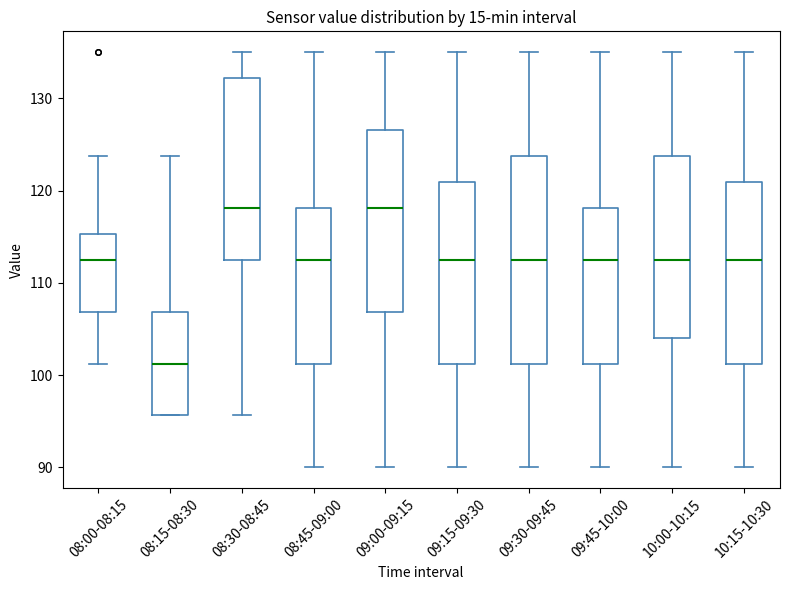

Reading left to right, transcribe this box plot: for each box, give where its median line is, the range the box spans, and where its two whiskers end, as read against the y-axis. The values are not printed on the chart, so give them approximately, as read against the axis.

08:00-08:15: median 113, box 107 to 115, whiskers 101 to 124
08:15-08:30: median 101, box 96 to 107, whiskers 96 to 124
08:30-08:45: median 118, box 113 to 132, whiskers 96 to 135
08:45-09:00: median 113, box 101 to 118, whiskers 90 to 135
09:00-09:15: median 118, box 107 to 127, whiskers 90 to 135
09:15-09:30: median 113, box 101 to 121, whiskers 90 to 135
09:30-09:45: median 113, box 101 to 124, whiskers 90 to 135
09:45-10:00: median 113, box 101 to 118, whiskers 90 to 135
10:00-10:15: median 113, box 104 to 124, whiskers 90 to 135
10:15-10:30: median 113, box 101 to 121, whiskers 90 to 135